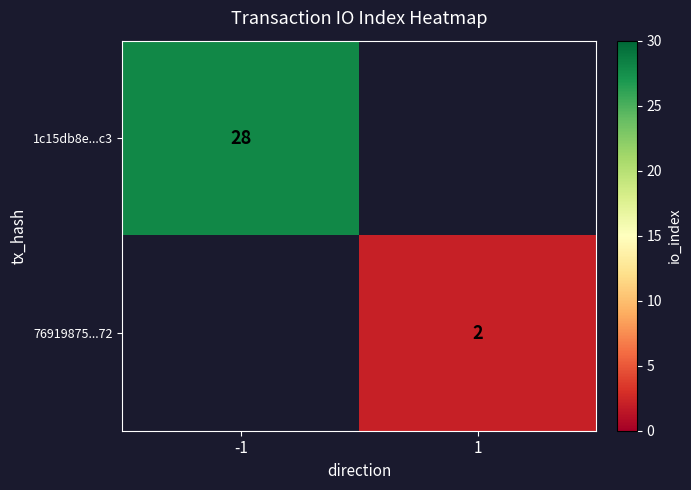

The 76919875...72 series shows 3 at 1. True or false?

False